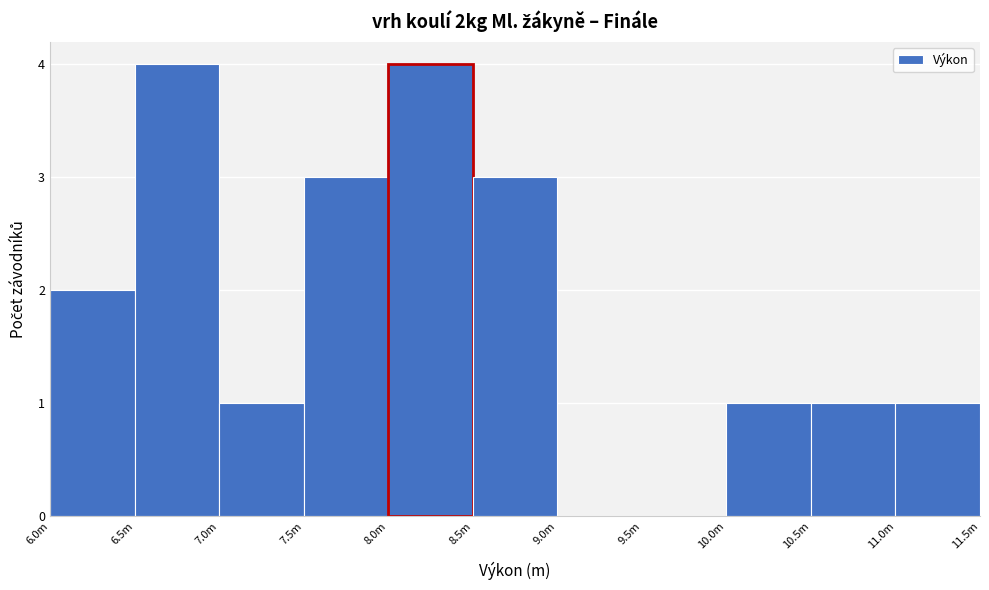

Reading left to right, extract all data points from this chart.

6.0m=2	6.5m=4	7.0m=1	7.5m=3	8.0m=4	8.5m=3	9.0m=0	9.5m=0	10.0m=1	10.5m=1	11.0m=1